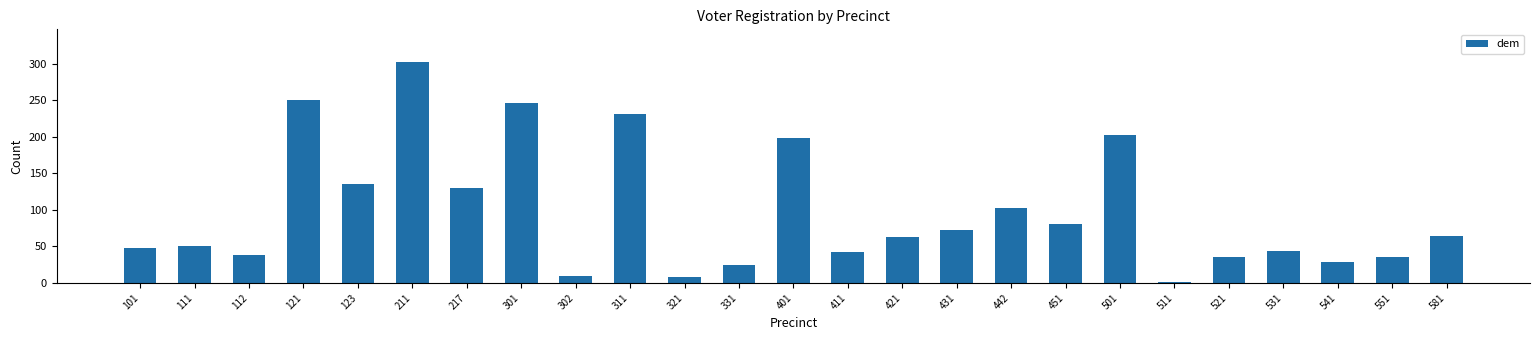

Reading right to left, extract all data points from this chart.

581=65	551=36	541=29	531=44	521=36	511=1	501=203	451=81	442=102	431=72	421=63	411=42	401=198	331=25	321=8	311=231	302=10	301=246	217=130	211=302	123=136	121=251	112=39	111=51	101=48